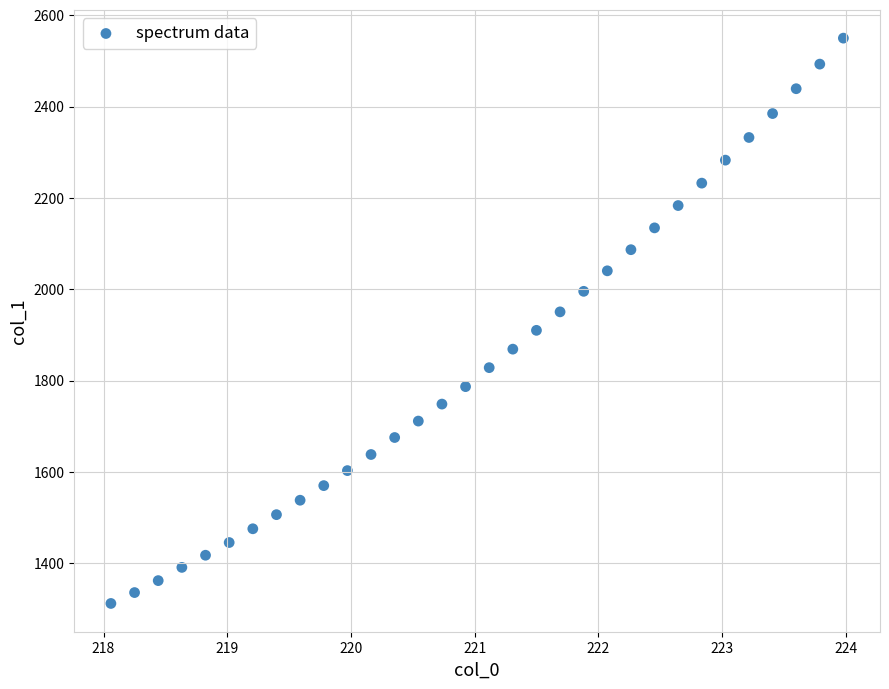

What is the range of Y values (max minus min)?

1237.8